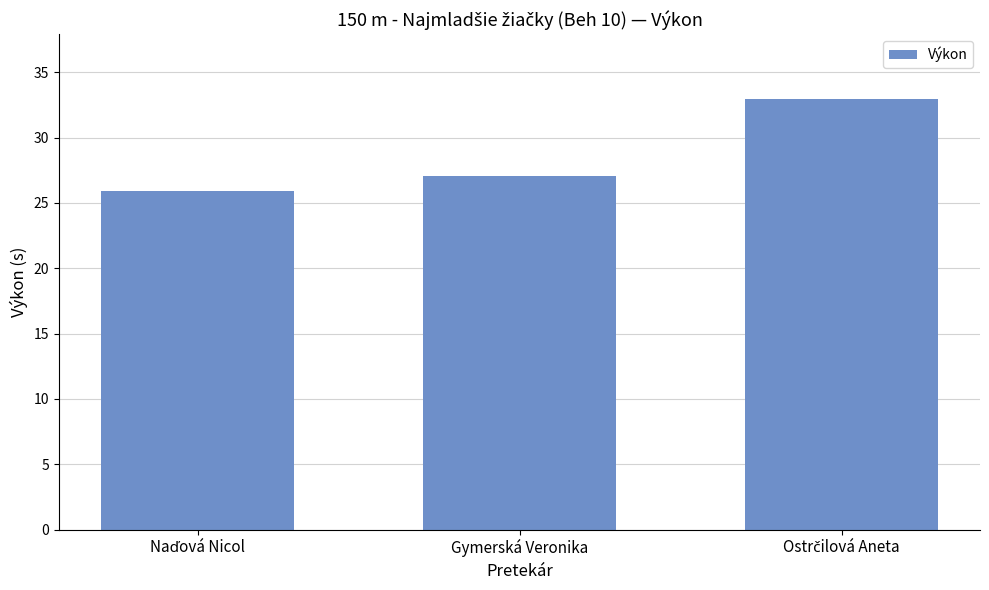

What is the difference between the maximum and minimum values?

7.0